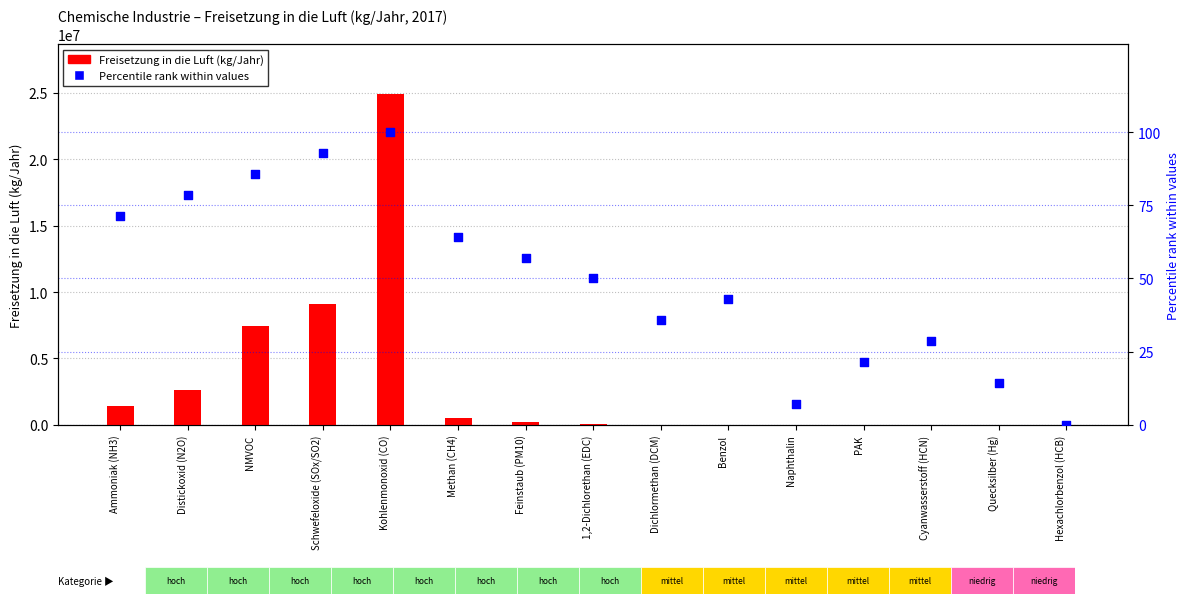

At how many categories does at least one series exceed 4884896?

3